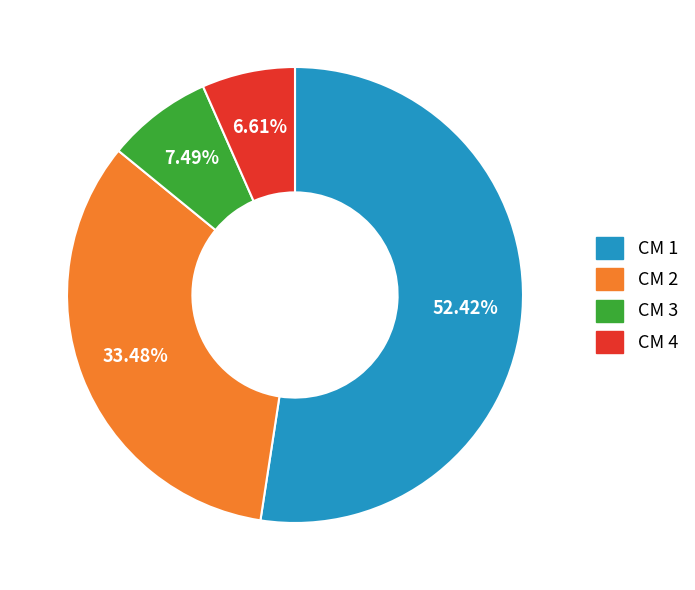

How many slices are in this pie chart?

4